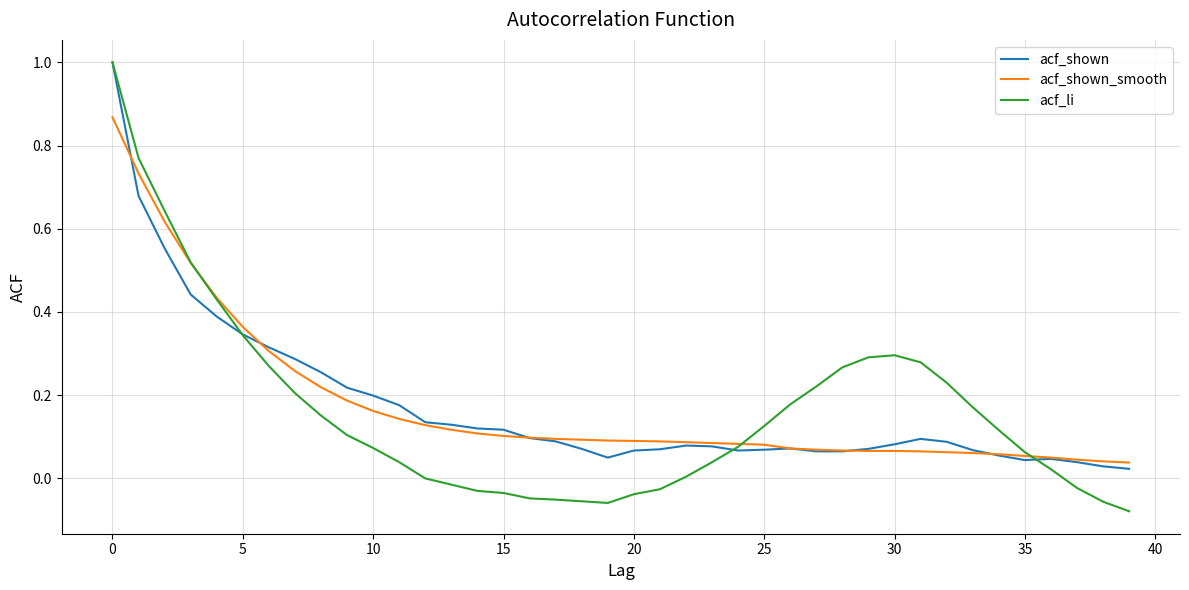

What is the maximum value shown in the chart?

1.0